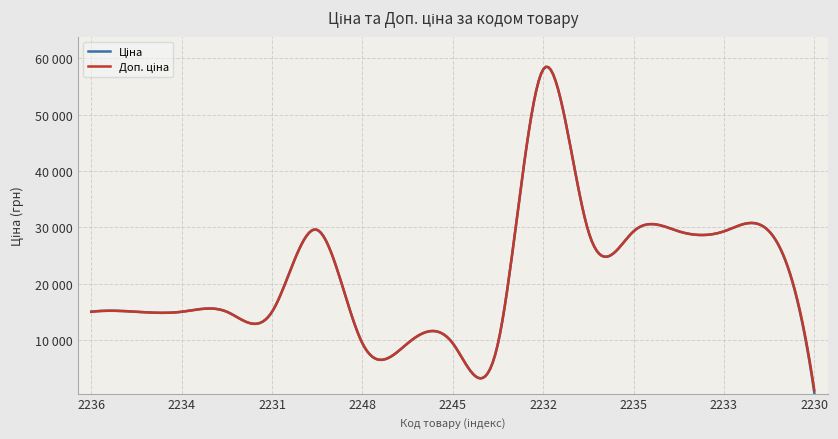

Does the chart have visible grid lines?

Yes